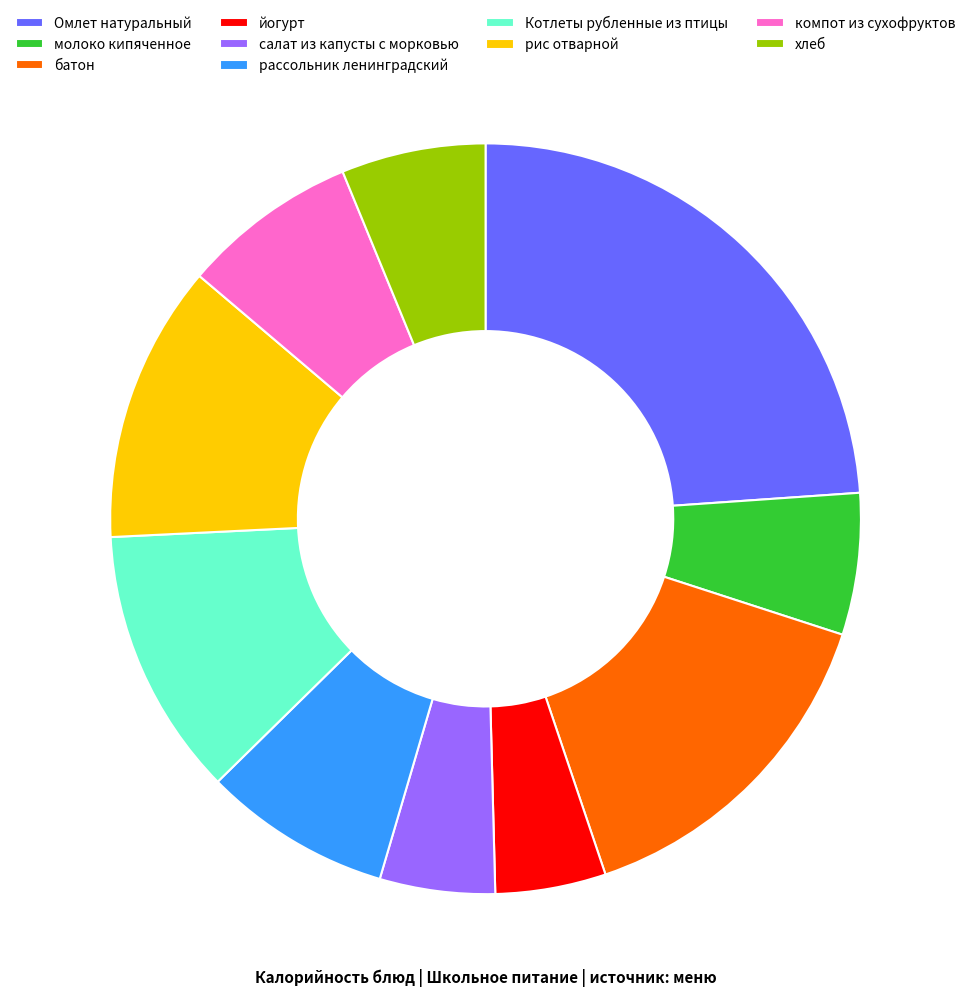

Is it true that хлеб is 1% of the pie?

False